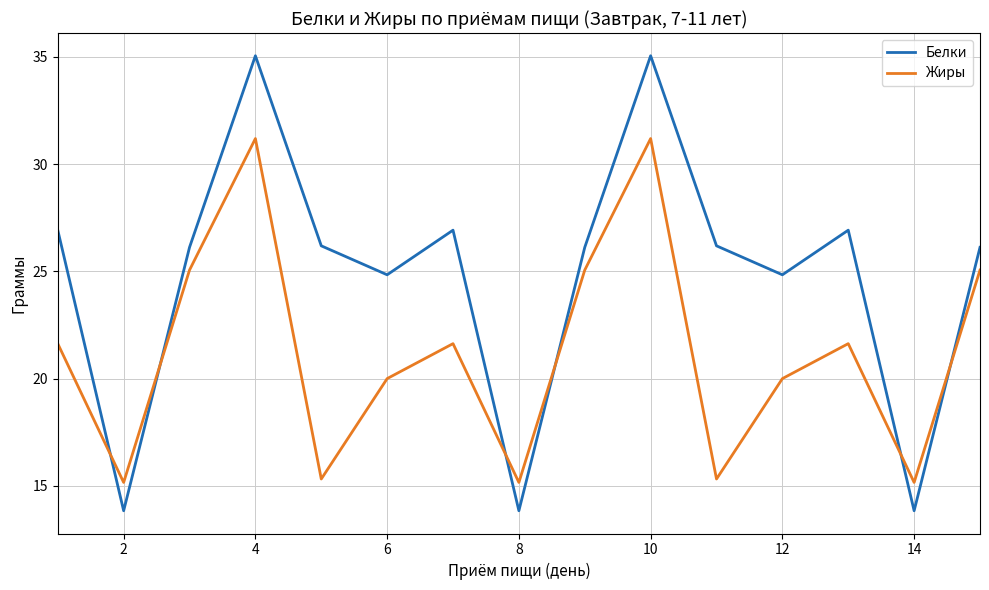

How many intersections are there between Жиры and Белки?

6